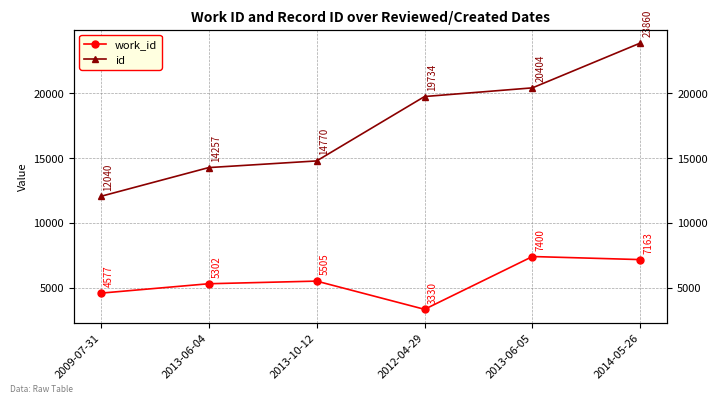

What is the average value of the work_id series?

5546